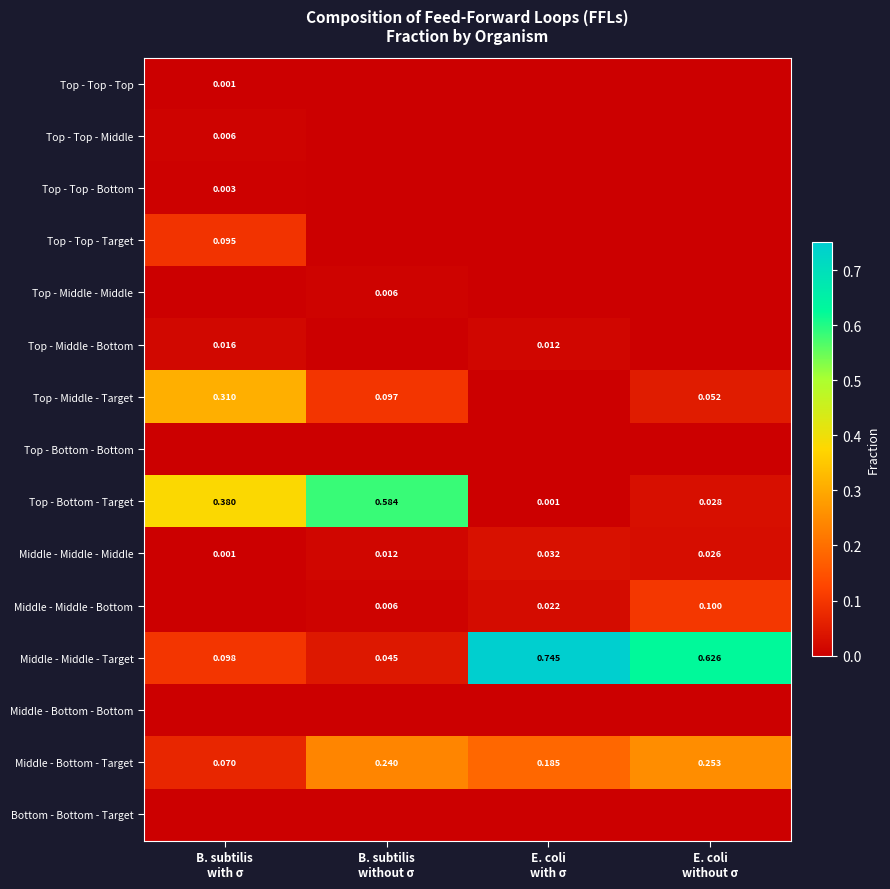

At how many categories does at least one series exceed 0?

4